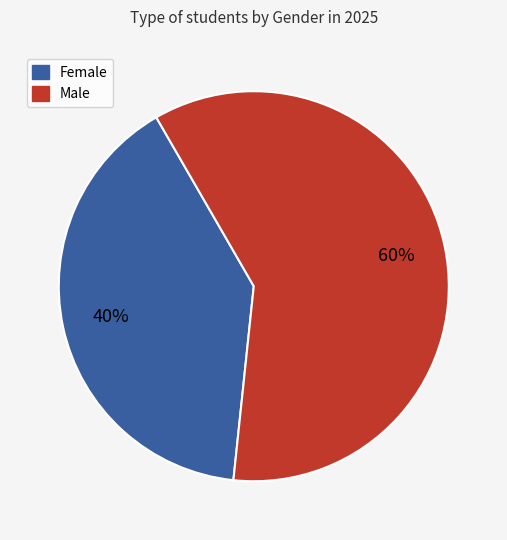

Count the number of slices in the pie.

2